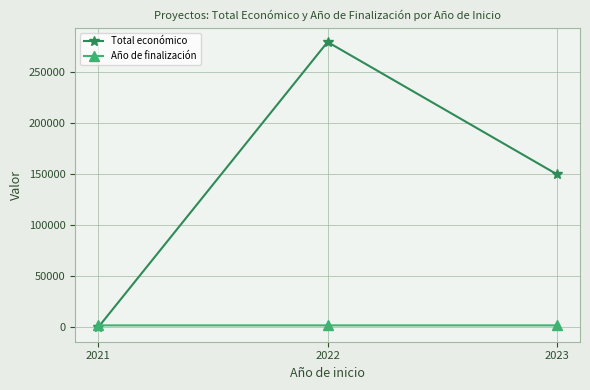

Which series changed the most between 2021 and 2023?

Total económico